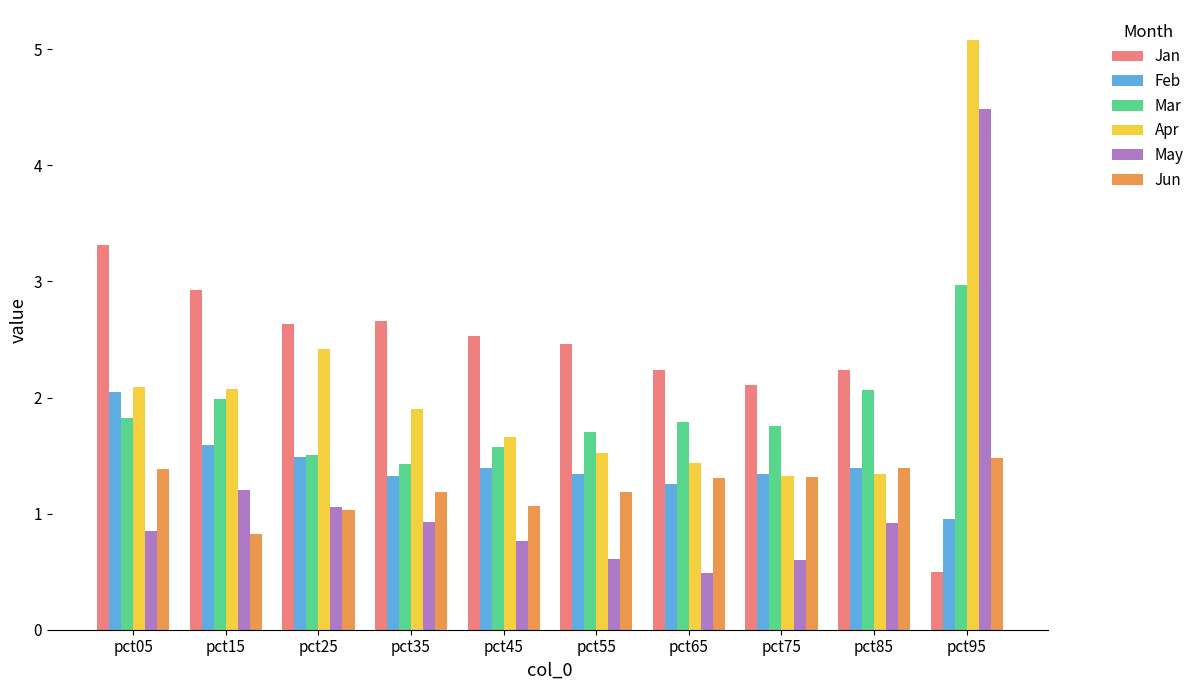

Are the bars horizontal?

No